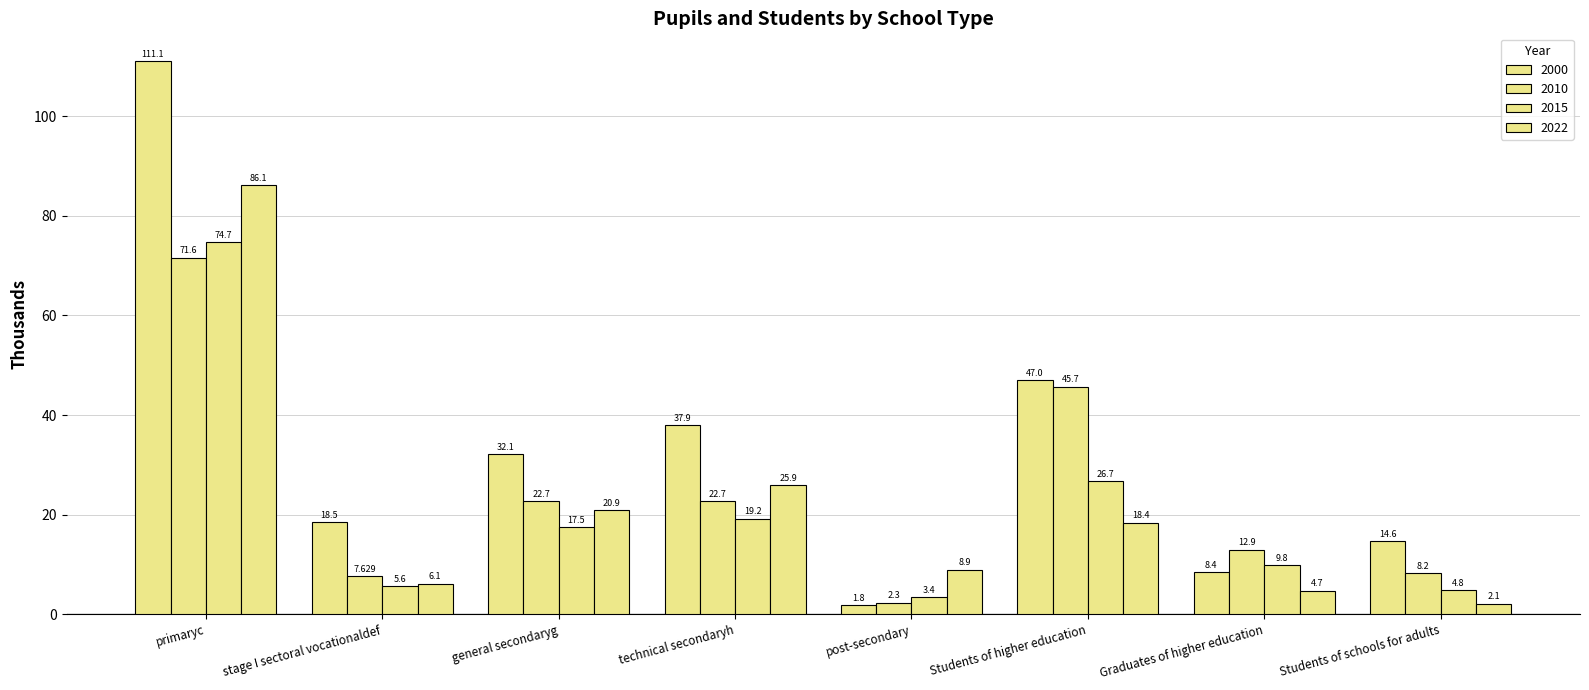

How many categories are shown in the chart?

8